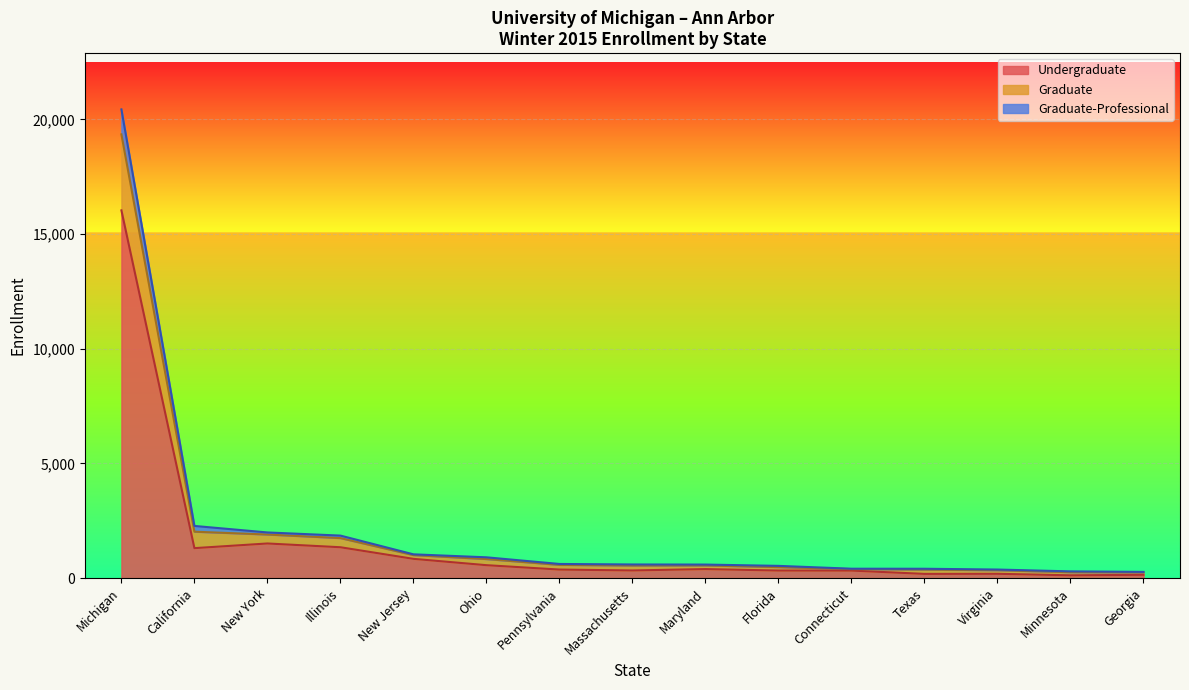

Reading right to left, what are all the values shown in this chart?

Undergraduate: Georgia=147	Minnesota=124	Virginia=190	Texas=186	Connecticut=330	Florida=332	Maryland=396	Massachusetts=336	Pennsylvania=375	Ohio=566	New Jersey=842	Illinois=1348	New York=1512	California=1309	Michigan=16036
Graduate-Professional: Georgia=273	Minnesota=296	Virginia=376	Texas=410	Connecticut=412	Florida=536	Maryland=593	Massachusetts=597	Pennsylvania=619	Ohio=909	New Jersey=1039	Illinois=1856	New York=1993	California=2277	Michigan=20439
Graduate: Georgia=251	Minnesota=259	Virginia=346	Texas=371	Connecticut=394	Florida=482	Maryland=553	Massachusetts=549	Pennsylvania=579	Ohio=832	New Jersey=1005	Illinois=1747	New York=1902	California=2026	Michigan=19350